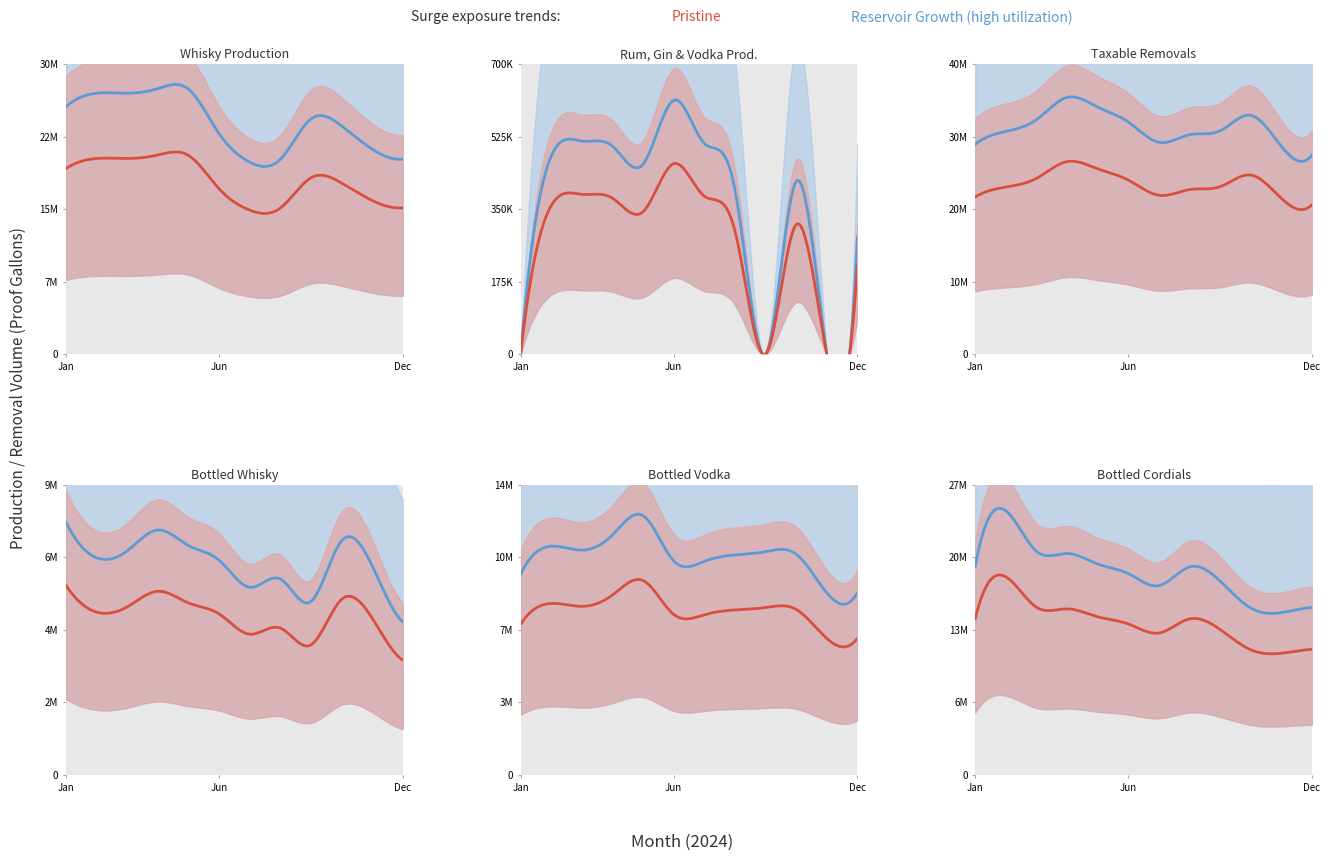

True or false: Whisky and Bottled Cordials (WG) cross at least once.

False